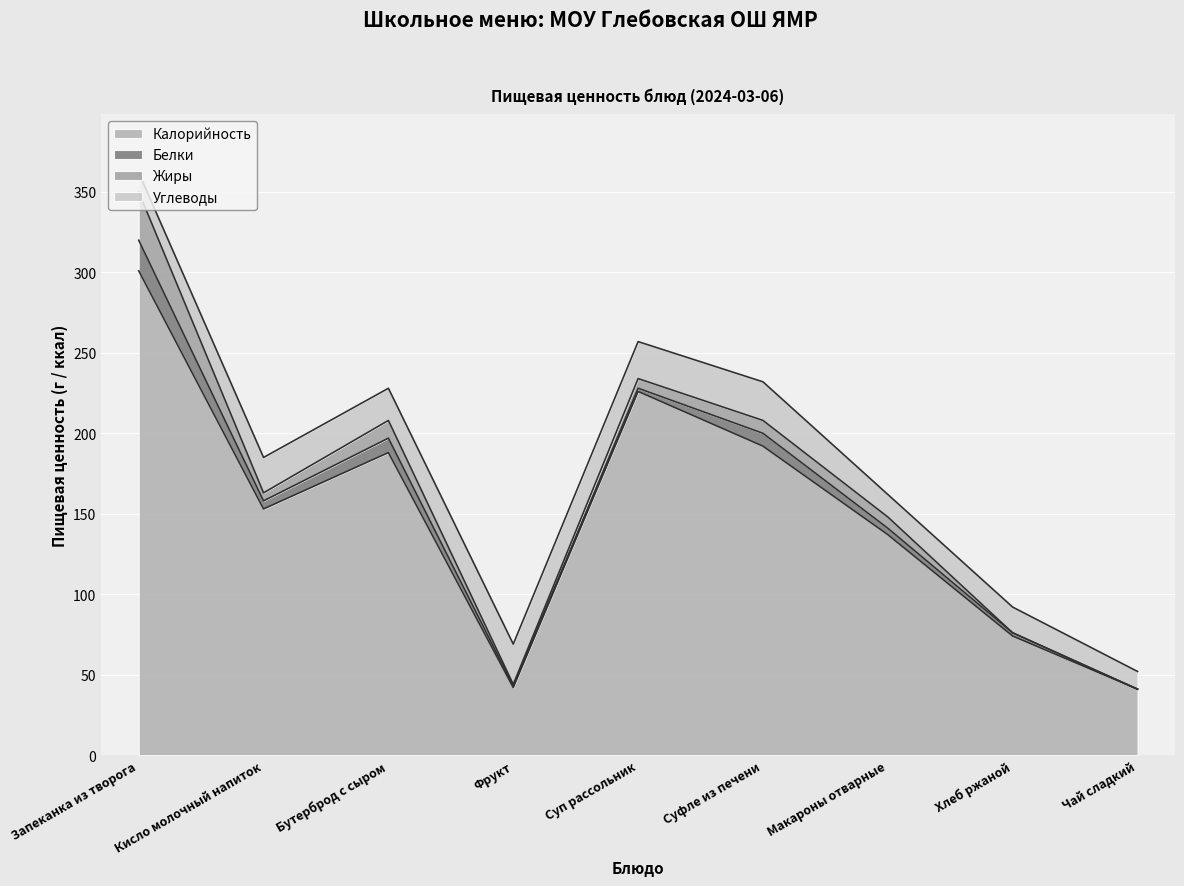

At which label does Углеводы reach its peak?

Фрукт